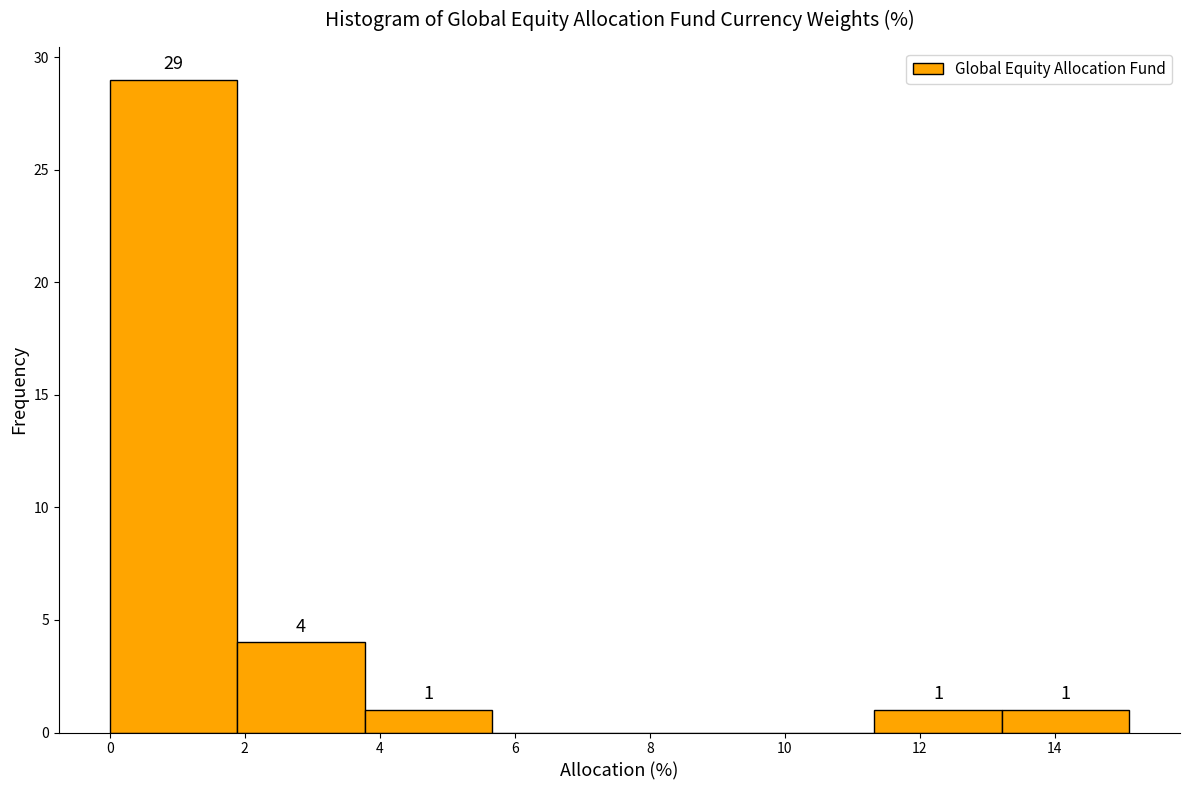

Over which range of the x-axis is the bar tallest?

0.0 to 1.8